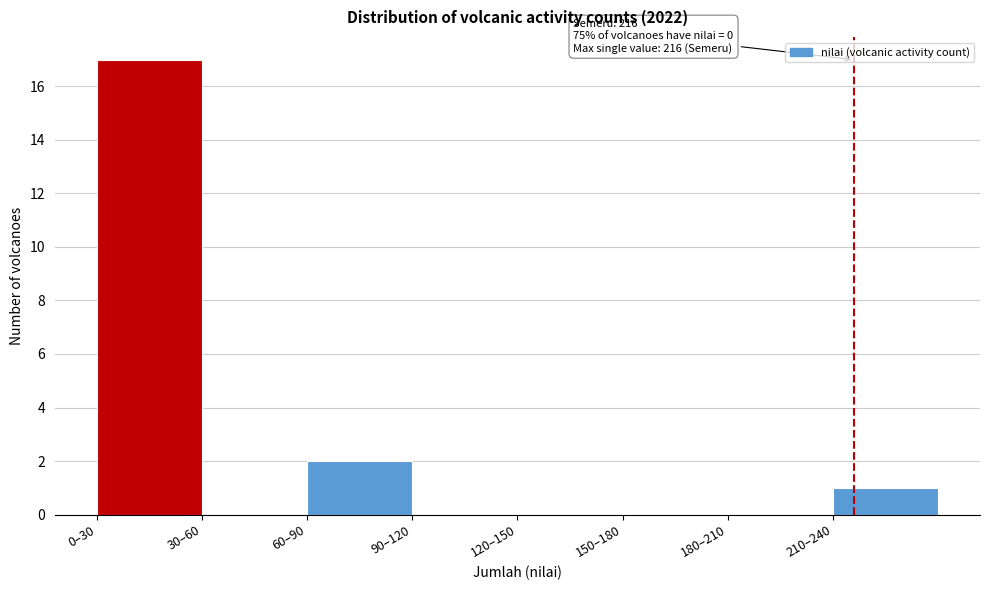

Reading left to right, transcribe all the data shown in this chart.

0–30=17	30–60=0	60–90=2	90–120=0	120–150=0	150–180=0	180–210=0	210–240=1